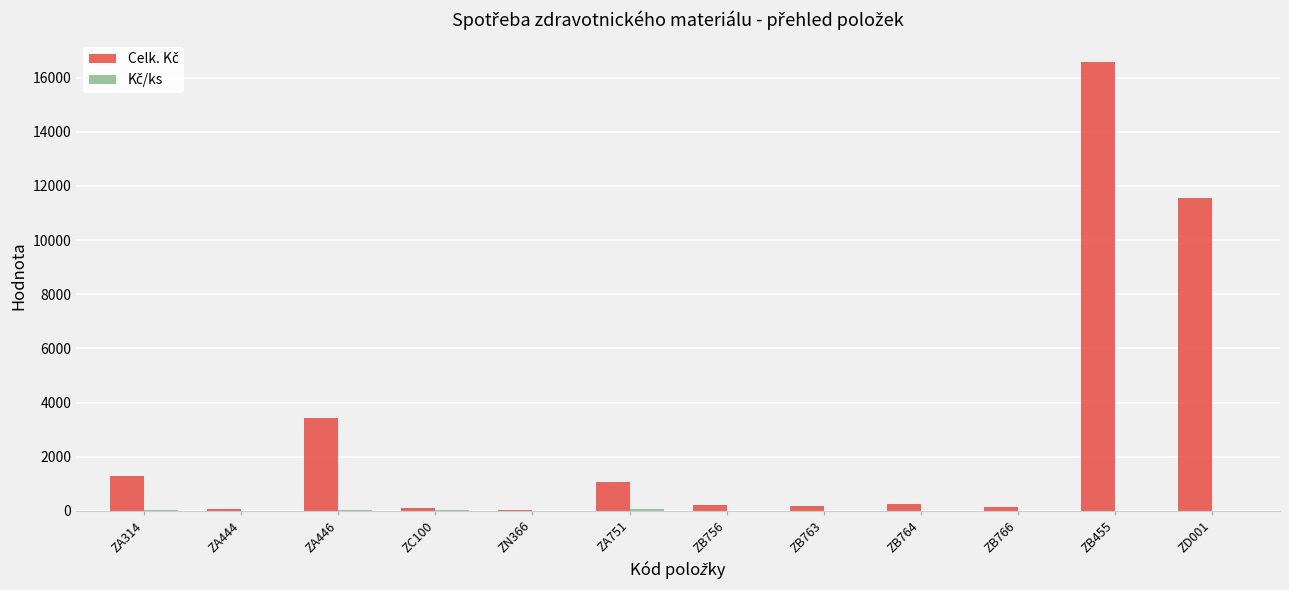

At which category does the chart reach its peak across all series?

ZB455